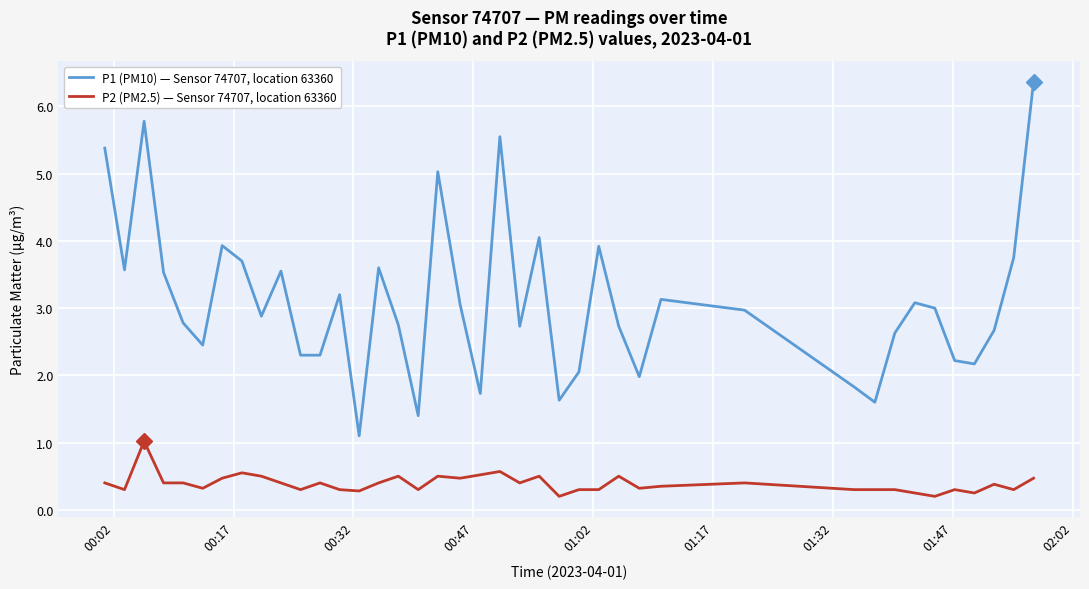

How many lines are shown in the chart?

2